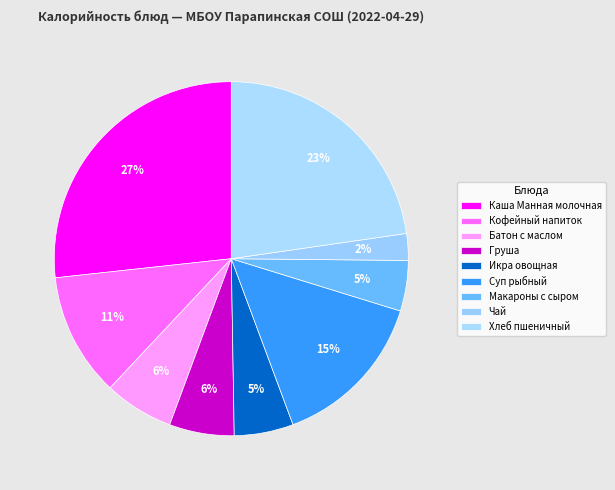

What is the smallest slice in the pie chart?

Чай